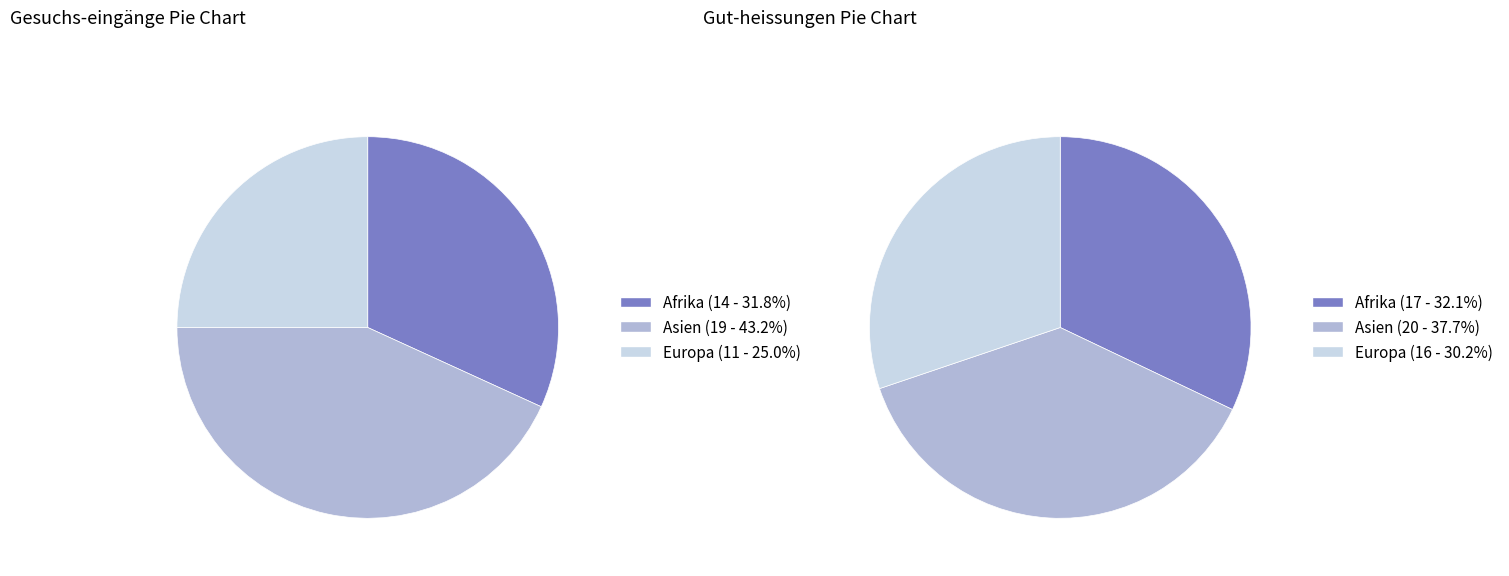

How many segments does this pie chart have?

3